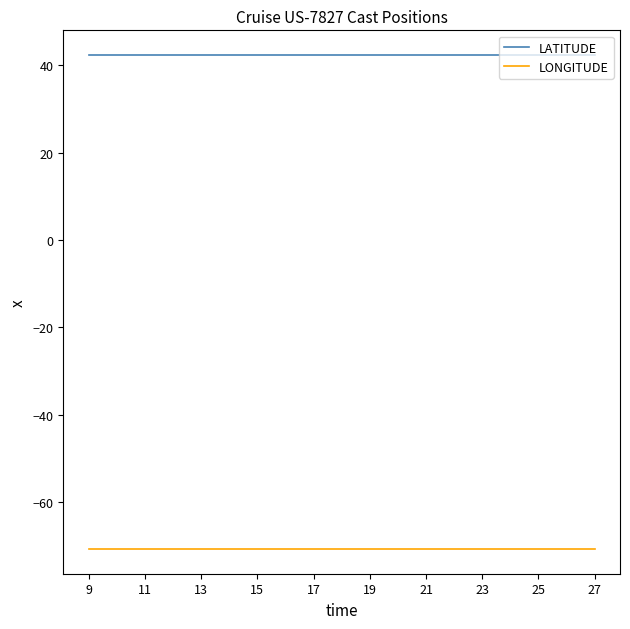

List the series in order of their peak value, highest first.

LATITUDE, LONGITUDE